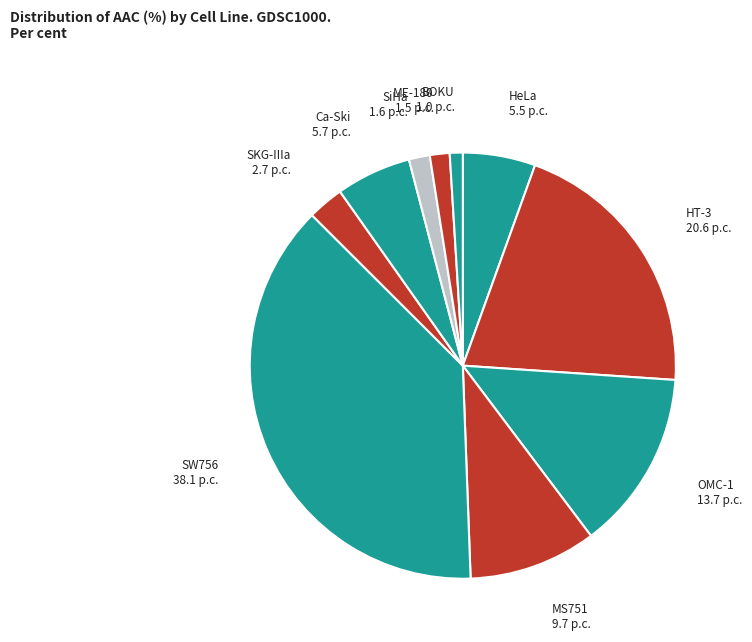

Between SW756 38.1 p.c. and Ca-Ski 5.7 p.c., which is larger?

SW756 38.1 p.c.